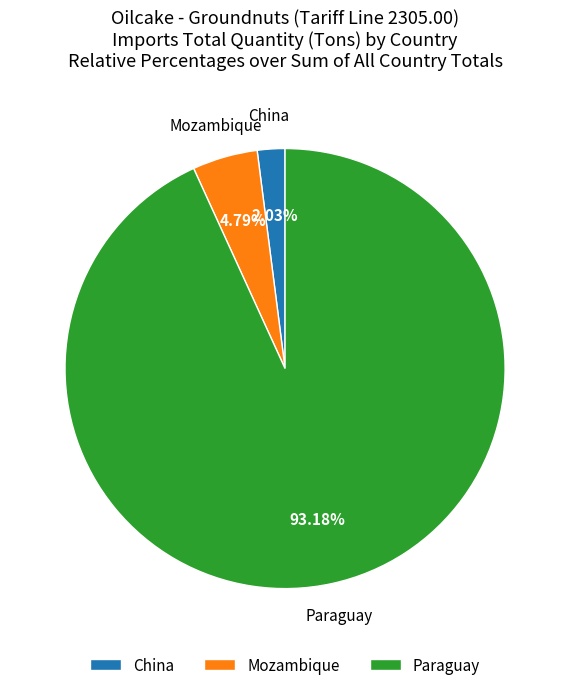

Which slice is the largest?

Paraguay